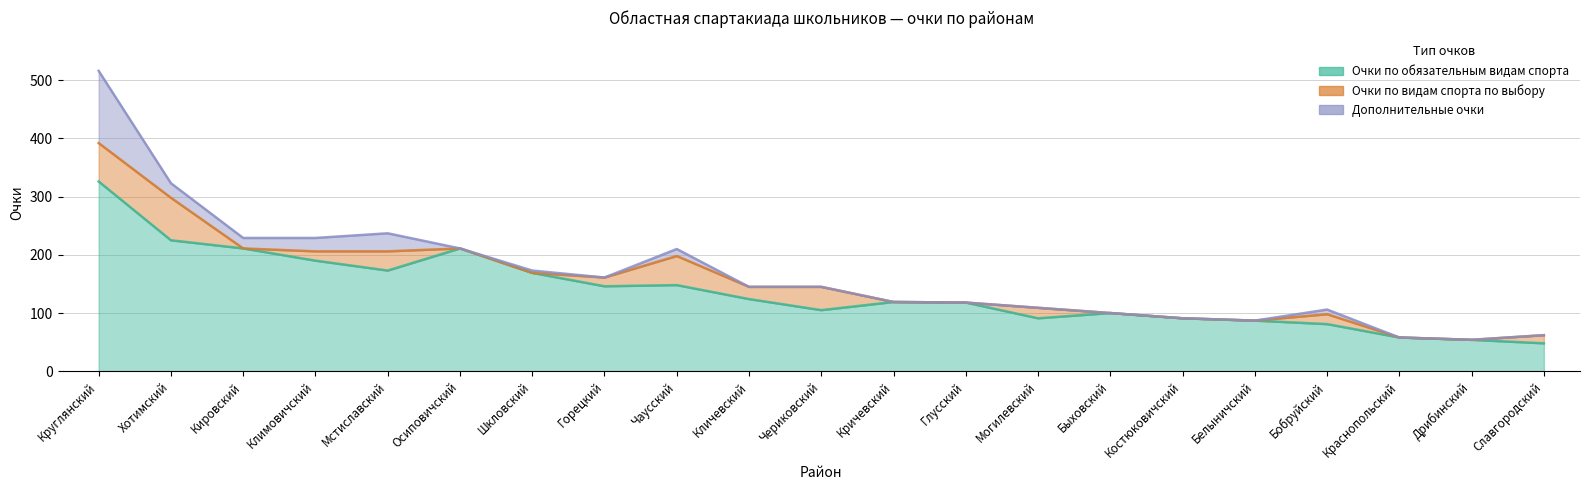

What is the difference between the Очки по обязательным видам спорта values at Глусский and Шкловский?

51